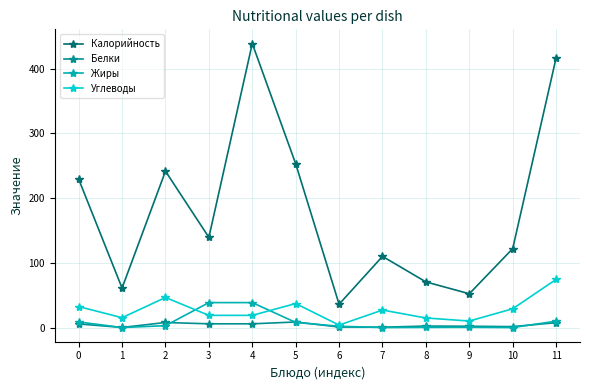

Between 9 and 10, which series saw the biggest shift?

Калорийность